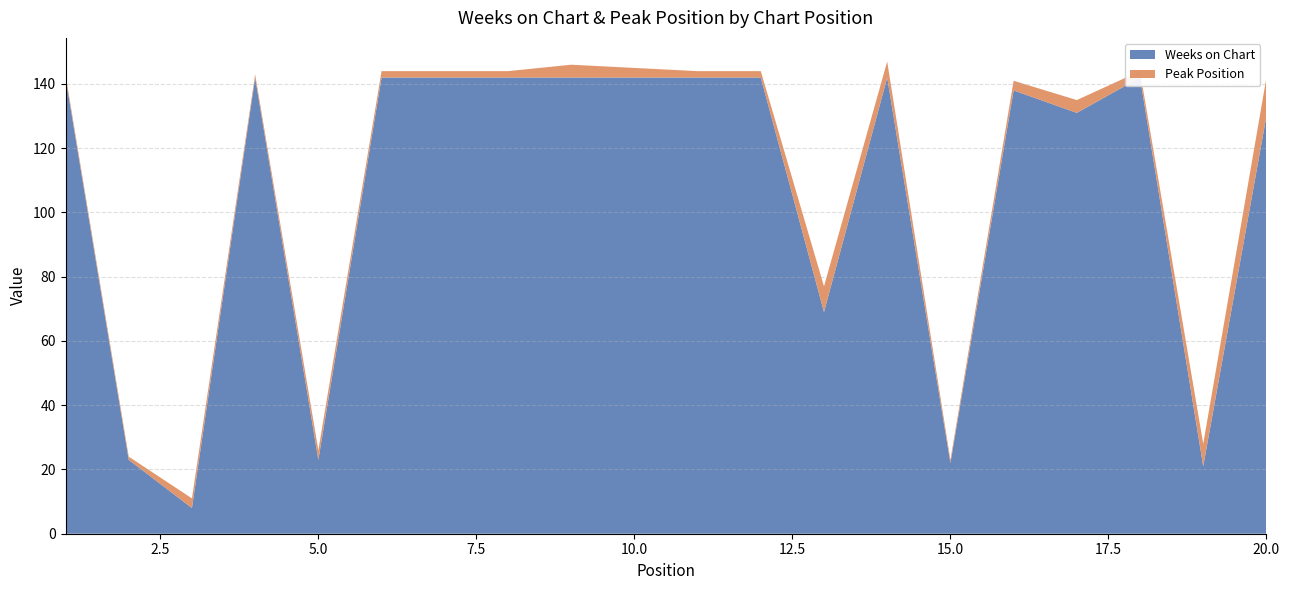

Reading right to left, extract all data points from this chart.

Weeks on Chart: 20=130	19=21	18=142	17=131	16=138	15=22	14=142	13=69	12=142	11=142	10=142	9=142	8=142	7=142	6=142	5=23	4=142	3=8	2=23	1=142
Peak Position: 20=12	19=7	18=2	17=4	16=3	15=1	14=5	13=8	12=2	11=2	10=3	9=4	8=2	7=2	6=2	5=3	4=1	3=3	2=1	1=1